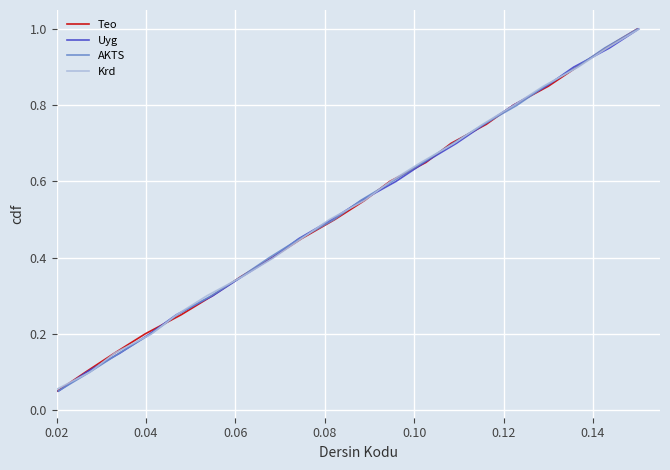

What are all the series names shown in the legend?

Teo, Uyg, AKTS, Krd